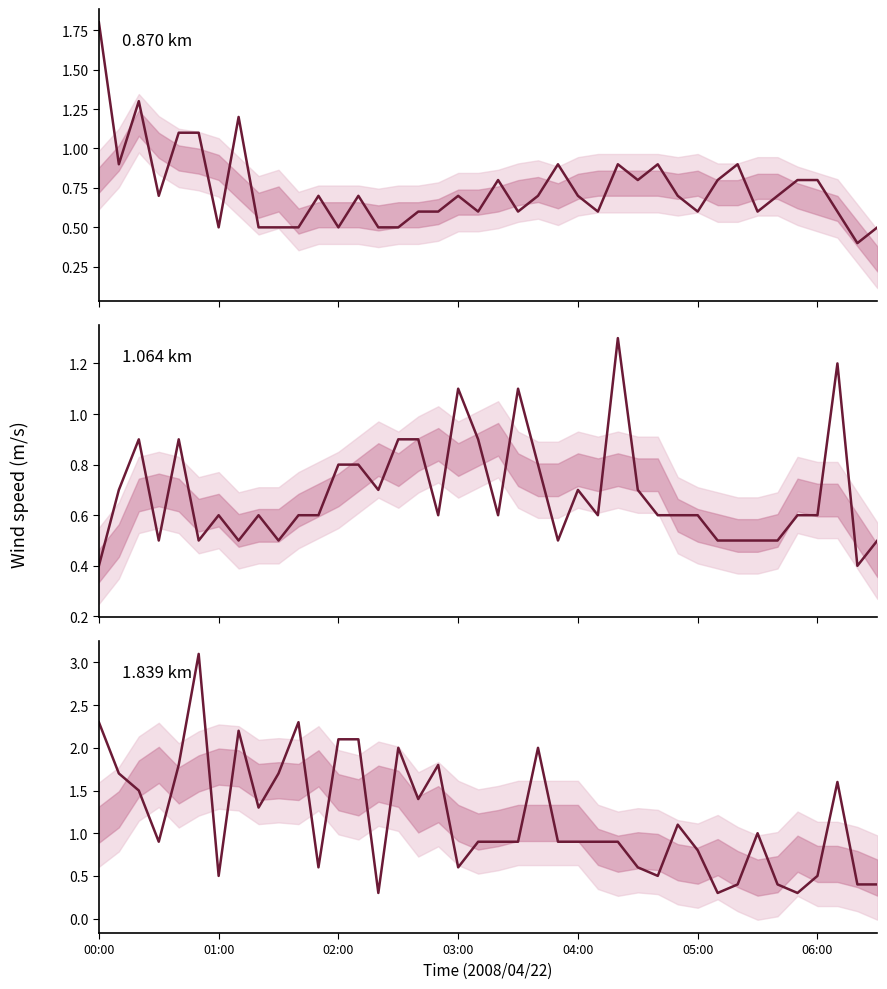

Is it true that 1.064 km equals 1.2 at 37?

True